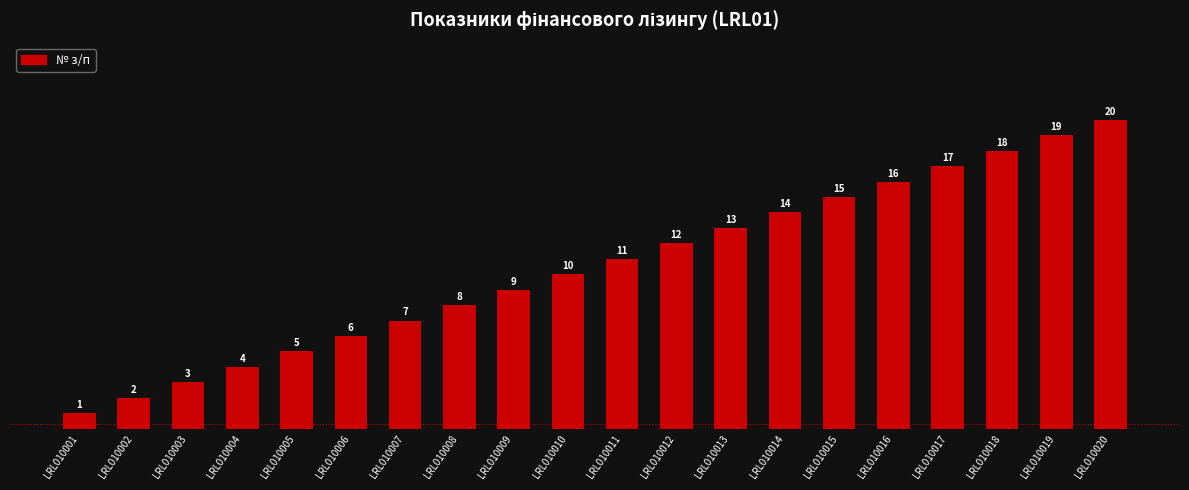

Is it true that the value at LRL010013 is 13?

True